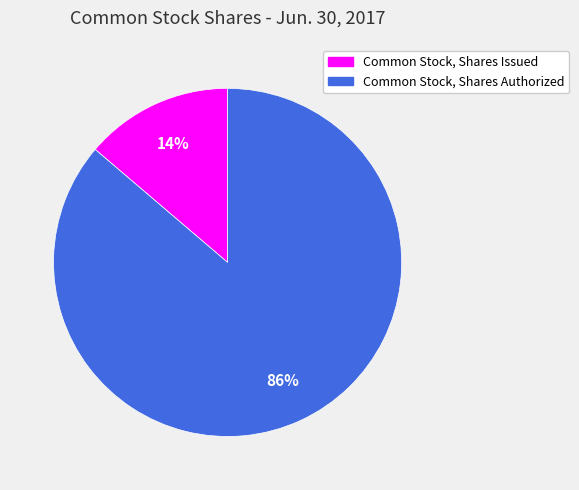

What is the largest slice in the pie chart?

Common Stock, Shares Authorized